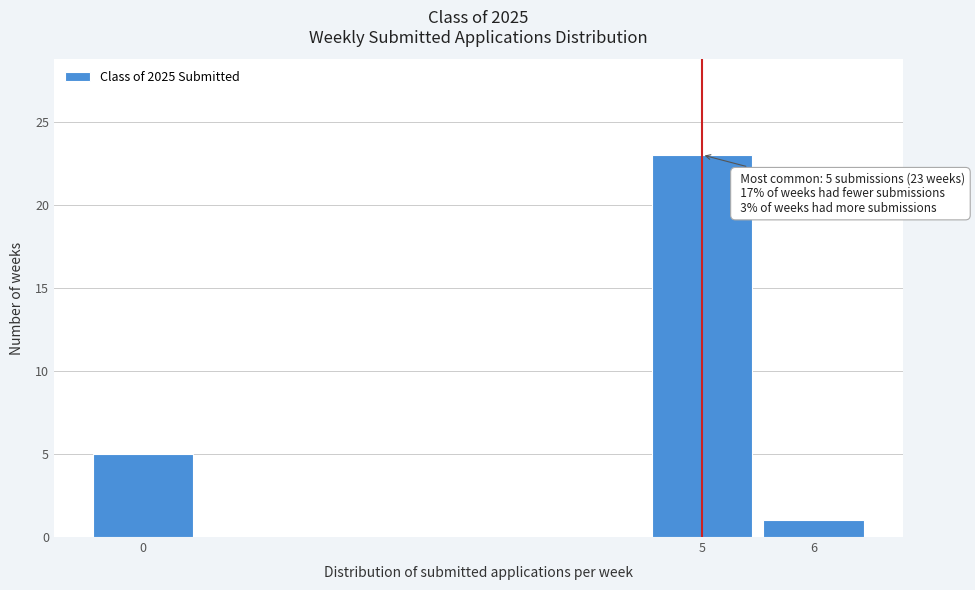

Which range on the x-axis has the tallest bar?

4.5 to 5.5